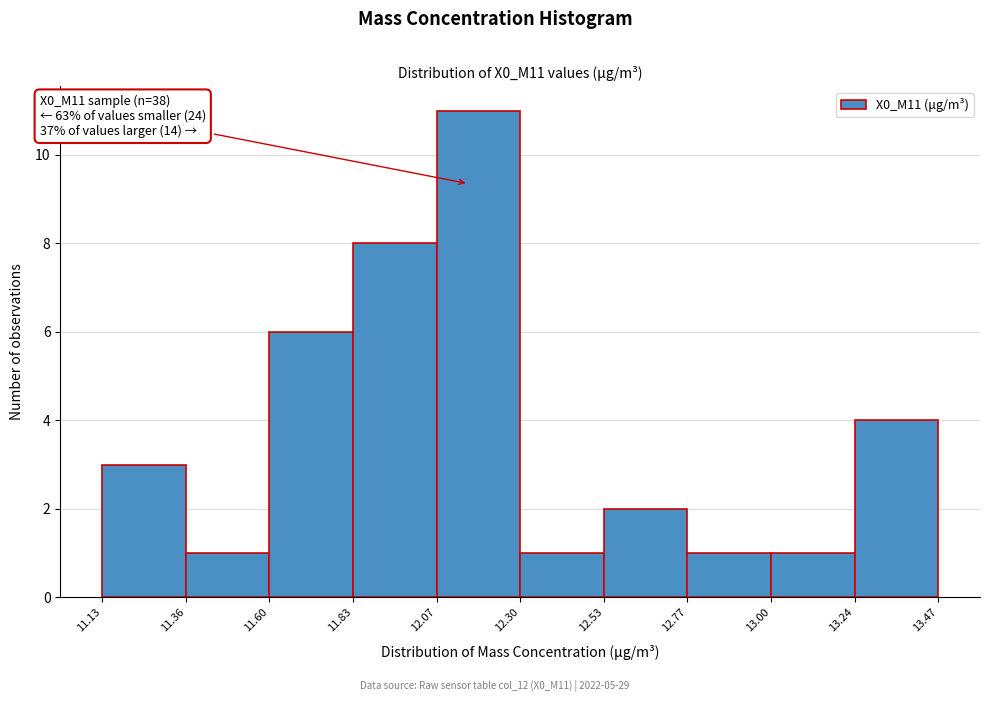

Over which range of the x-axis is the bar tallest?

12.07 to 12.30